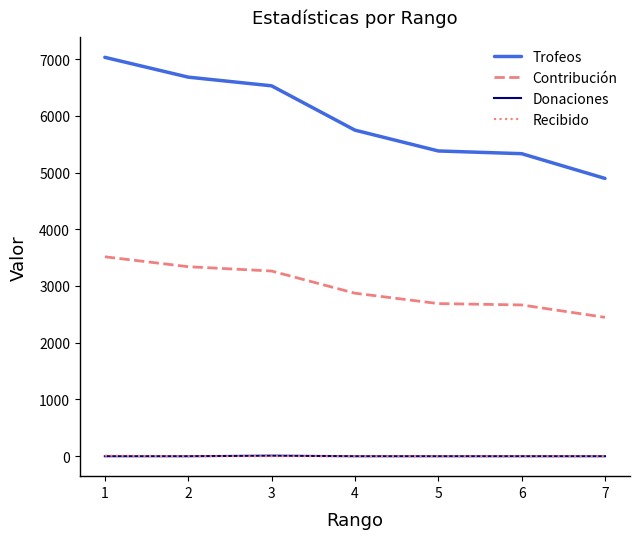

What is the highest value of the Trofeos series?

7030